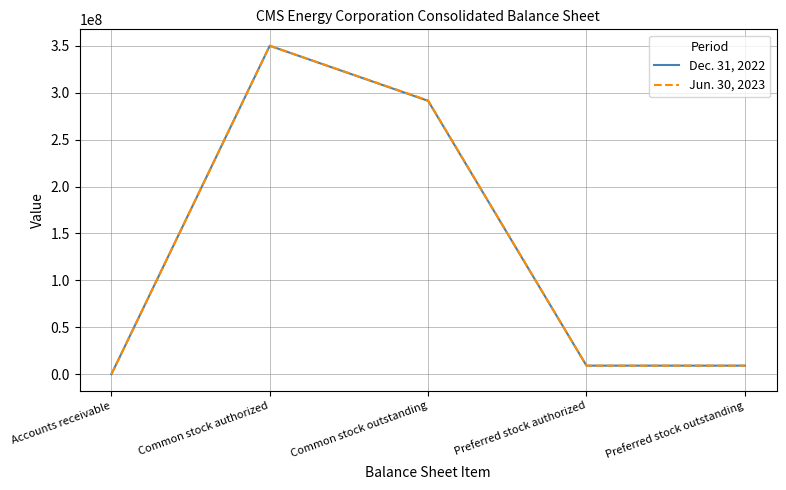

List the series in order of their overall mean, highest first.

Jun. 30, 2023, Dec. 31, 2022